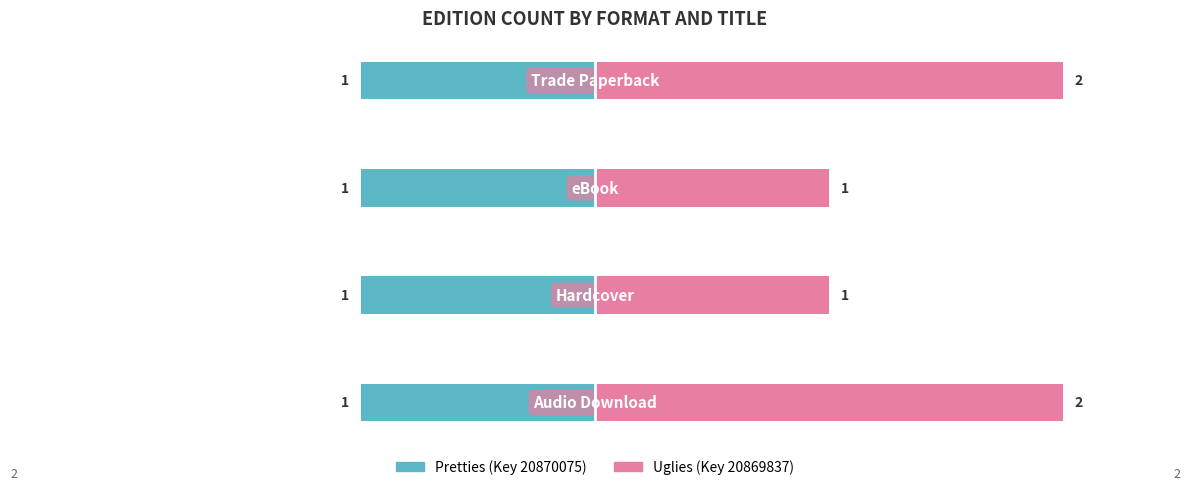

List the labels in order of Uglies (Key 20869837) value, smallest first.

1, 2, 0, 3